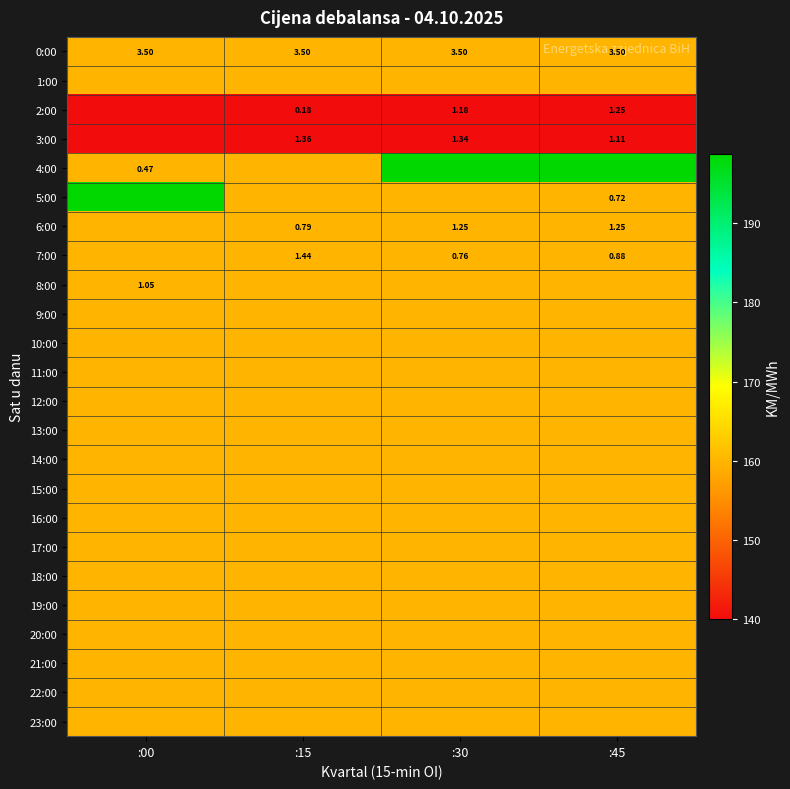

At which category is the sum across all series the highest?

:00